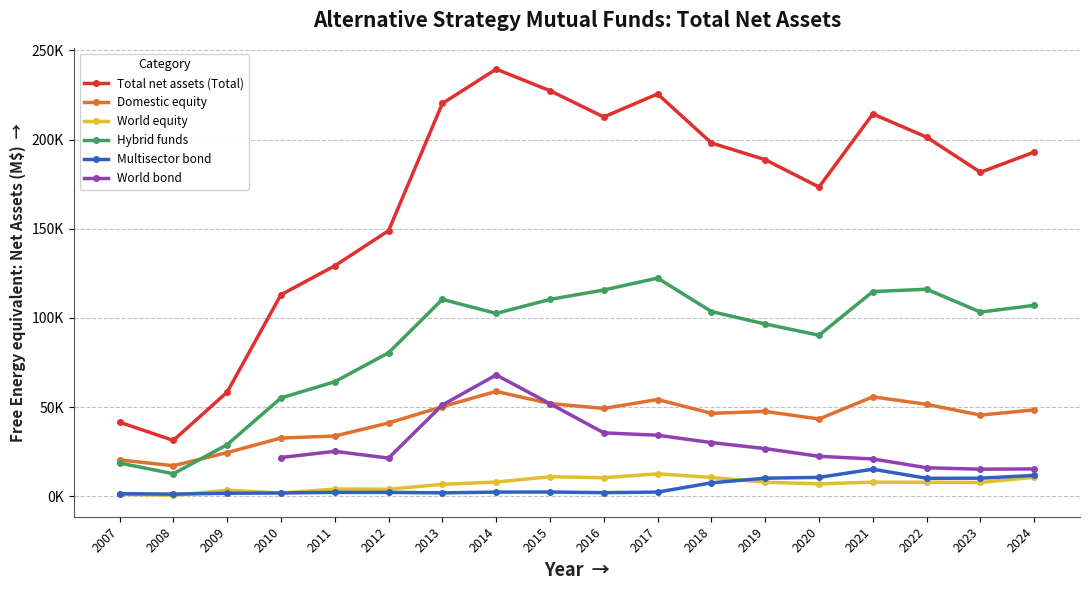

Rank the series at 2020 from lowest to highest value.

World equity, Multisector bond, World bond, Domestic equity, Hybrid funds, Total net assets (Total)